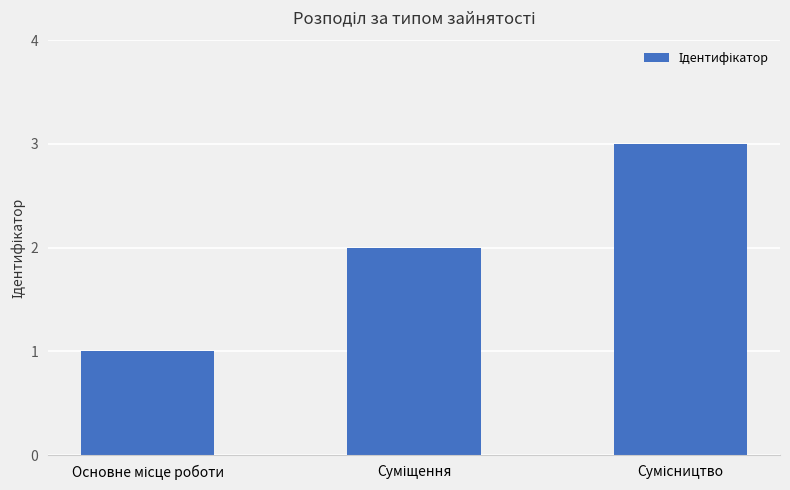

What is the greatest value displayed?

3